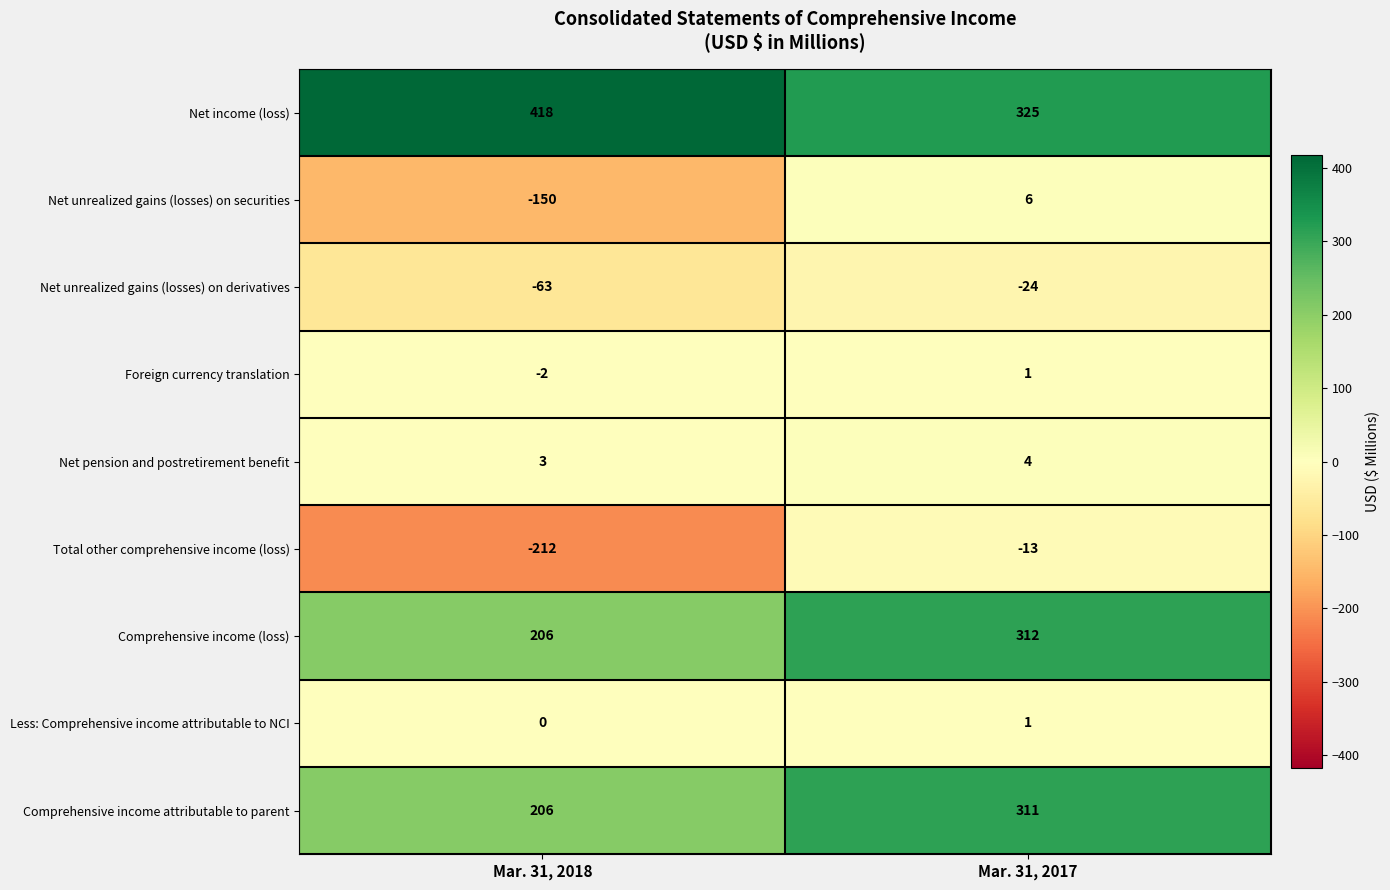

True or false: Net unrealized gains (losses) on derivatives has a value of -63 at Mar. 31, 2018.

True